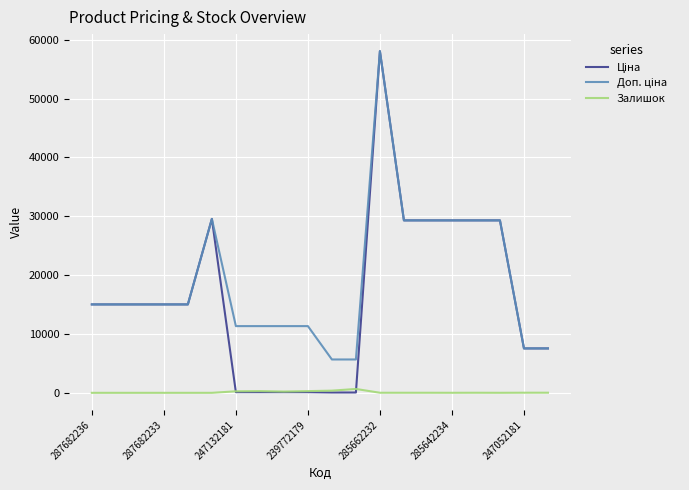

Does the chart have visible grid lines?

Yes